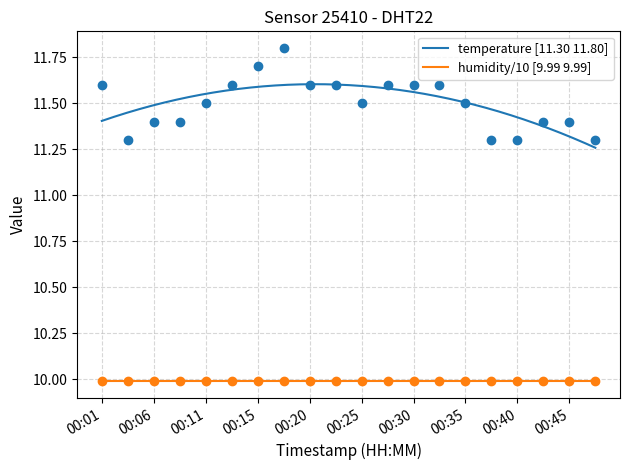

What is the change in value from 00:11 to 00:30?

+0.1